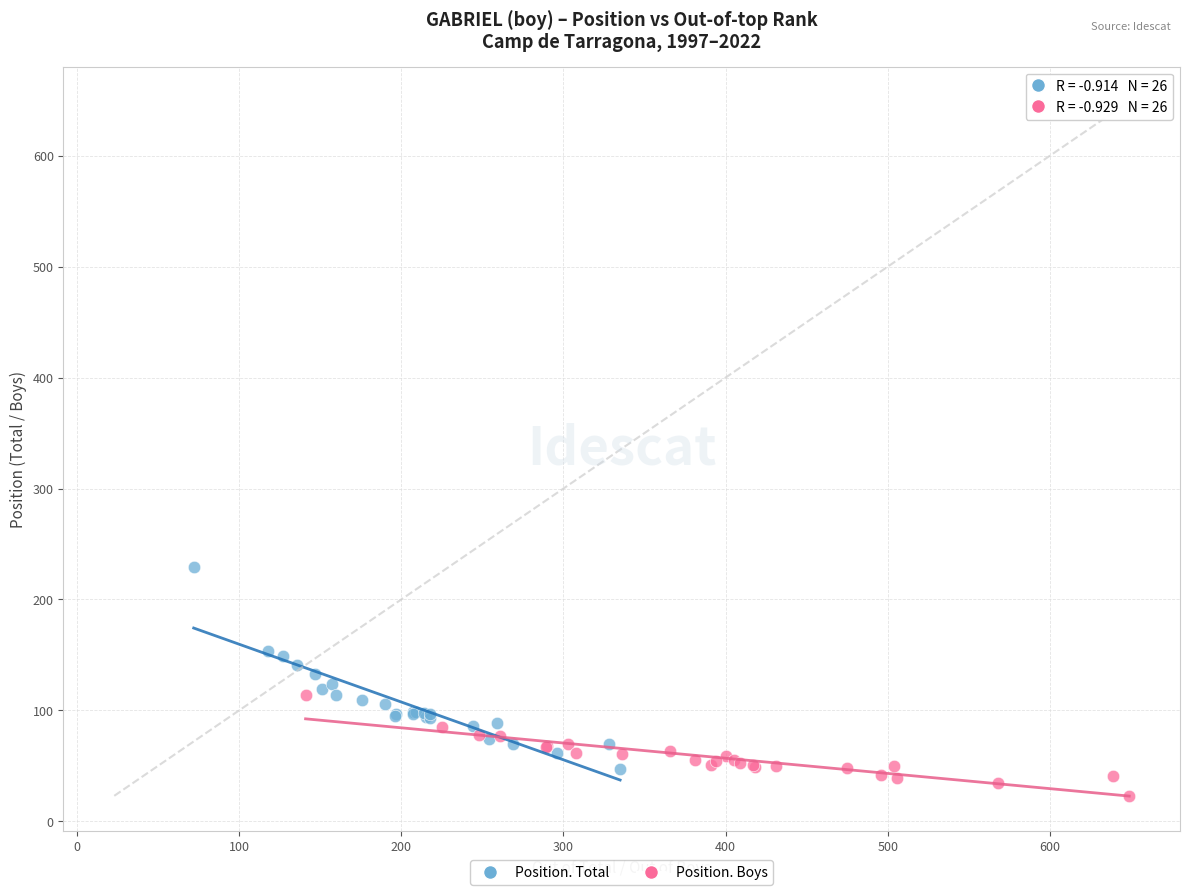

Which series has the largest Y range (max minus min)?

Position. Total